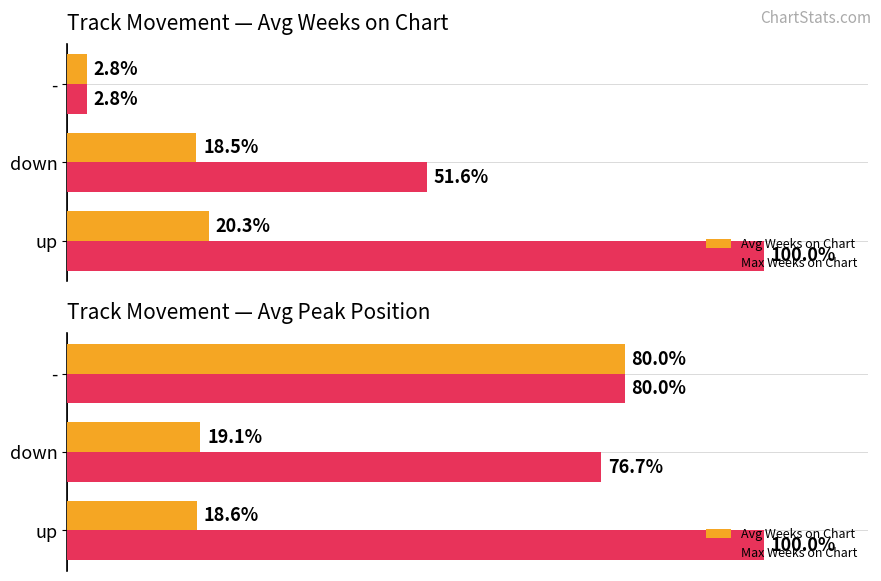

What is the value of the Max Weeks on Chart bar at the 1st from the left?

100.0